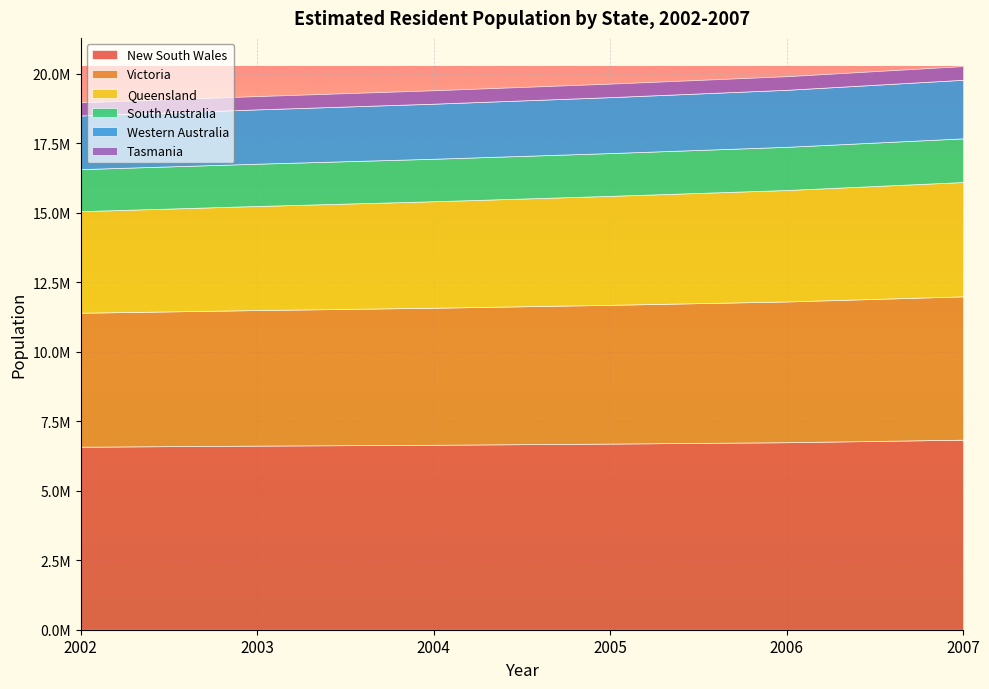

What is the difference between the maximum and minimum values in the Victoria series?

335748